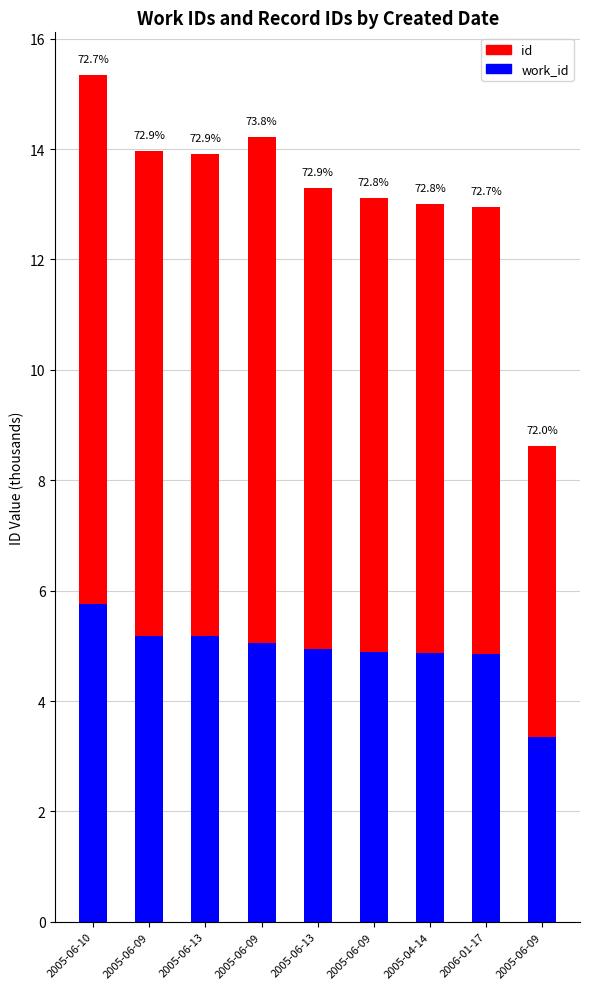

Is it true that work_id equals 5.2 at 2005-06-13?

True